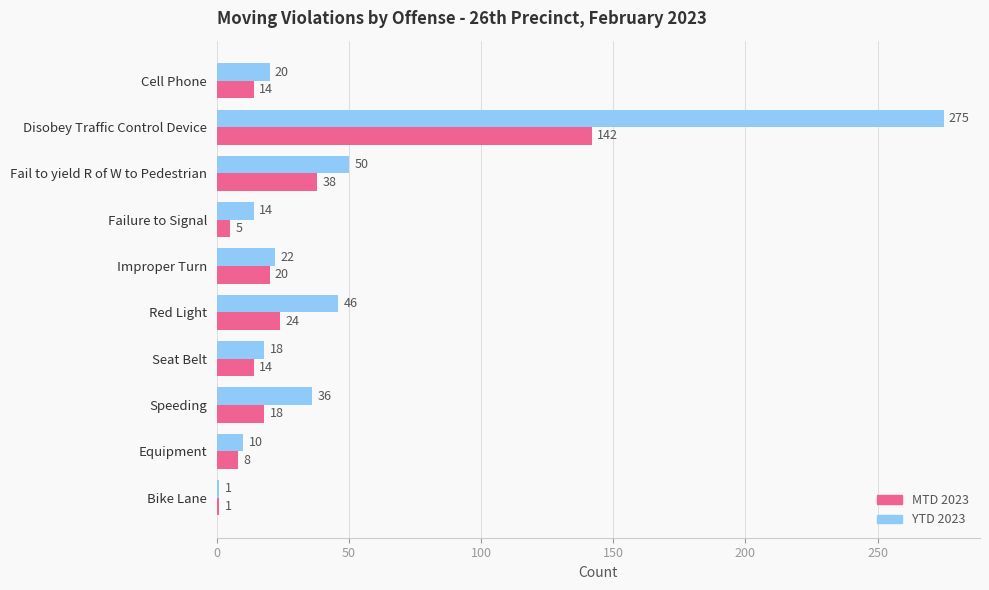

What is the difference between the MTD 2023 values at Disobey Traffic Control Device and Failure to Signal?

137